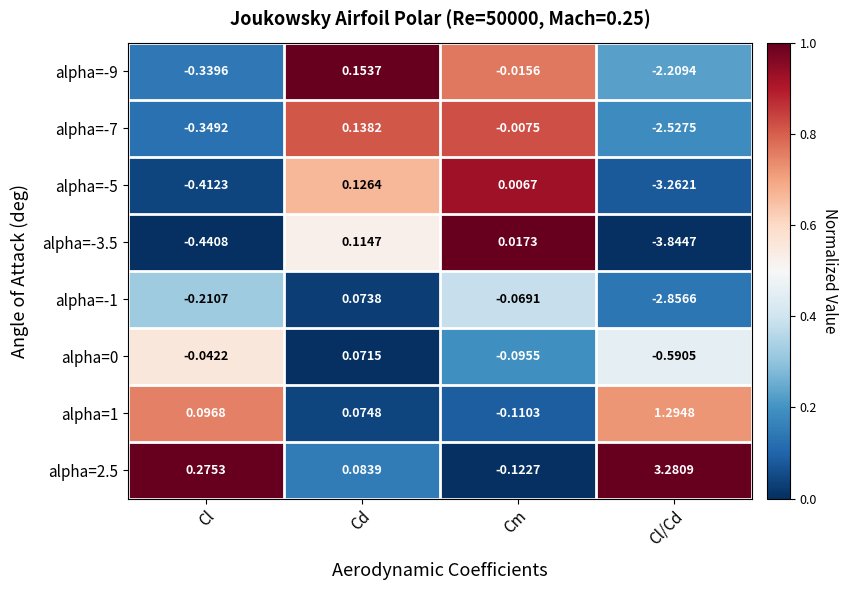

Between Cl and Cl/Cd, which series saw the biggest shift?

alpha=-3.5